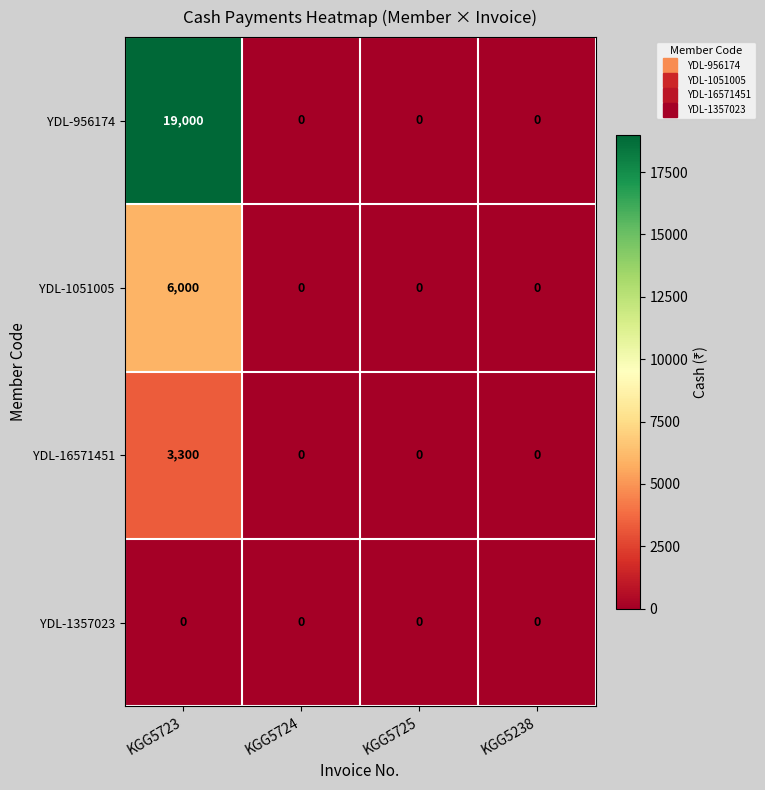

The value of YDL-1357023 at KGG5725 is 0. True or false?

True